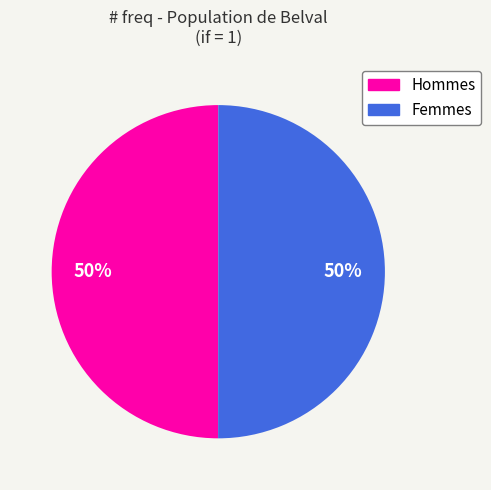

To the nearest percent, what is the average slice percentage?

50%